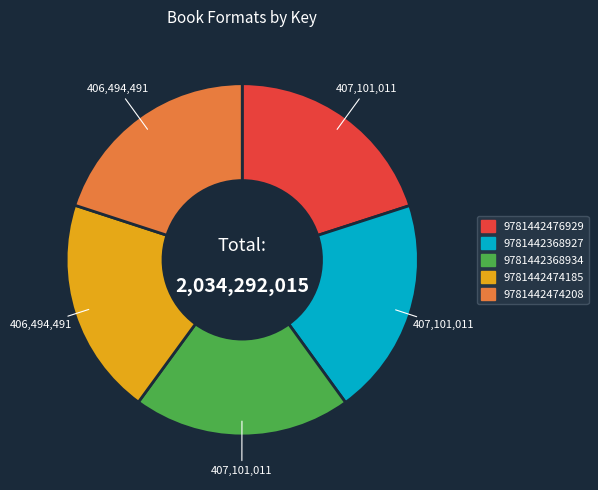

Does any single category account for the majority?

No